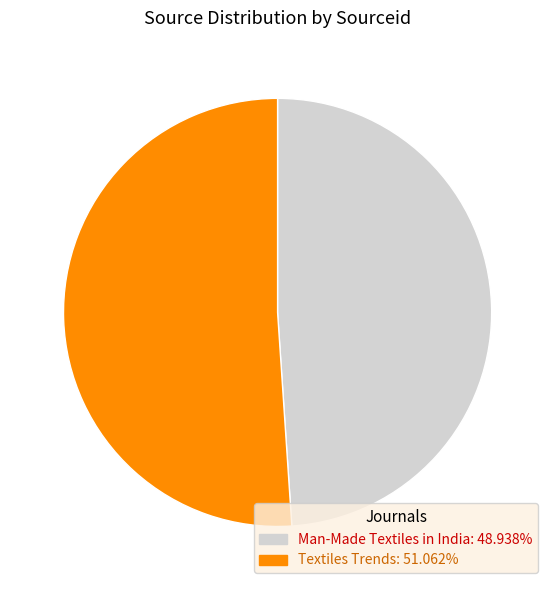

What is the ratio of the value at Man-Made Textiles in India: 48.938% to the value at Textiles Trends: 51.062%?

1.0